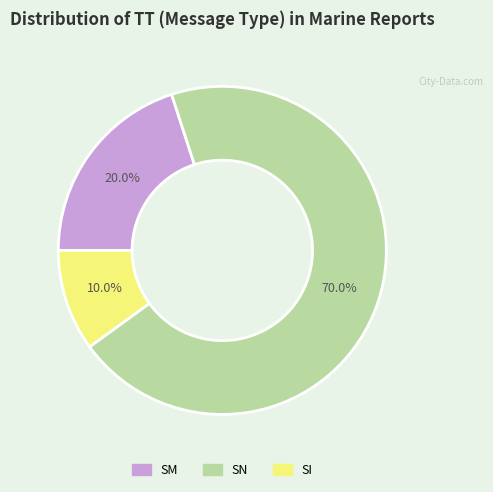

Count the number of slices in the pie.

3